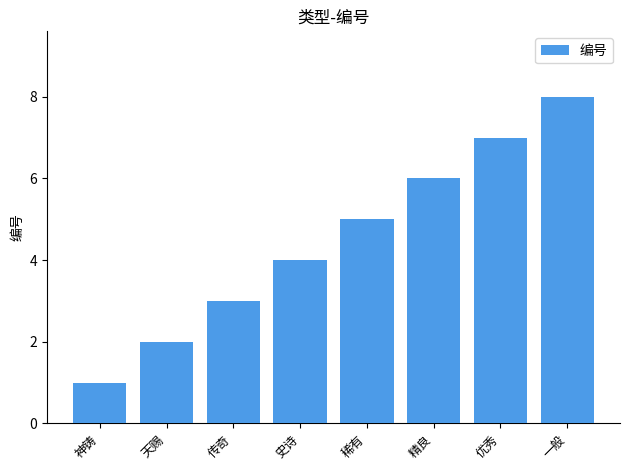

Reading left to right, extract all data points from this chart.

1	2	3	4	5	6	7	8